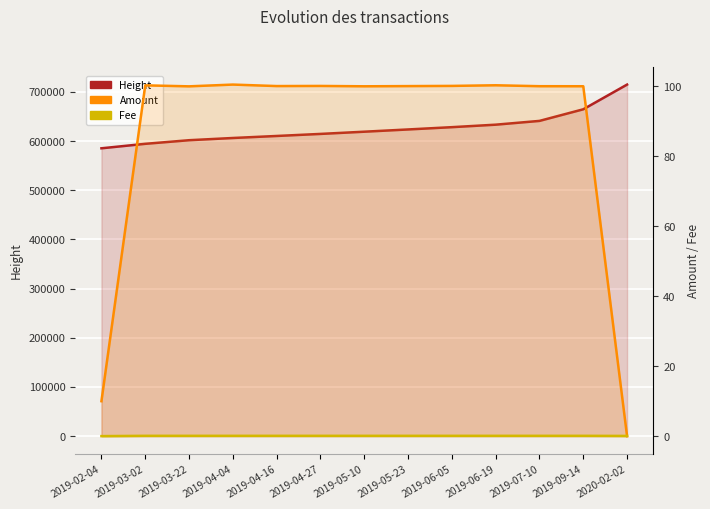

Is it true that Amount equals 100.3 at 2019-03-02?

True